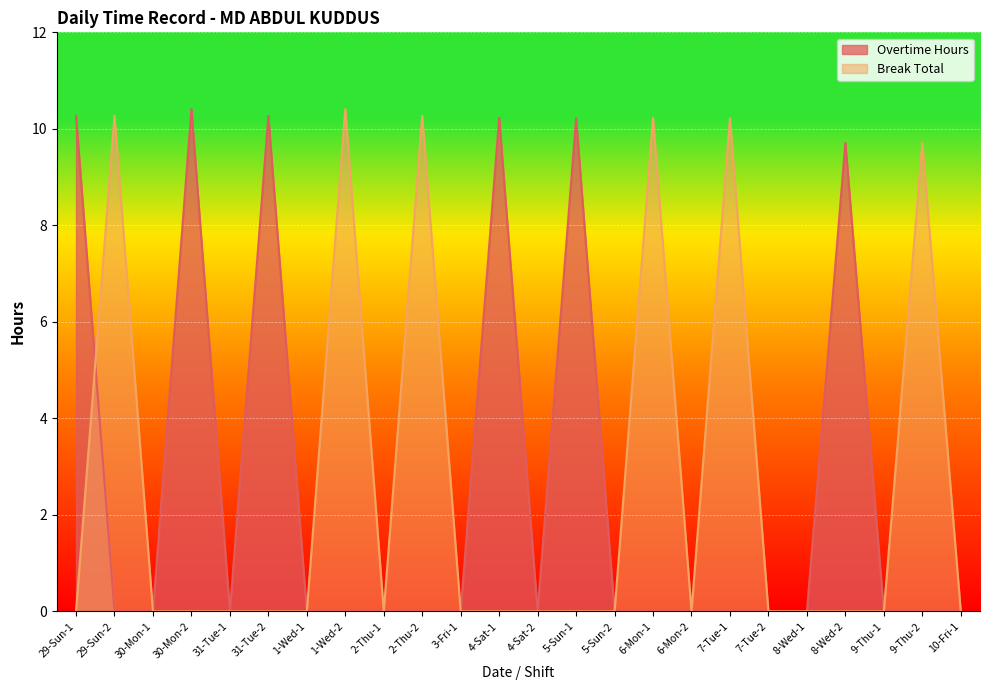

In Overtime Hours, how many points are lower than both neighbors (excluding endpoints)?

2